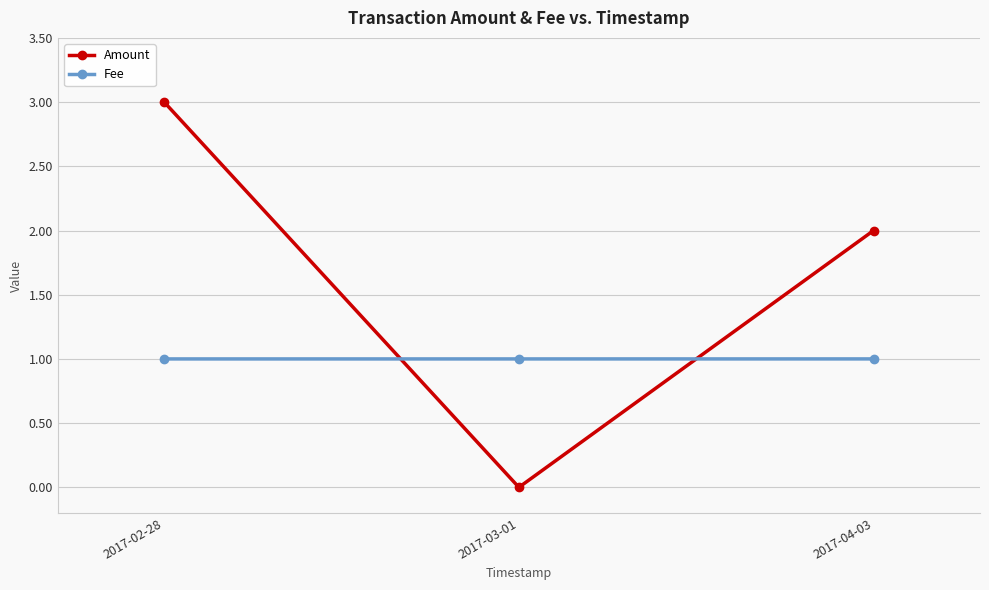

Where does the Amount series first go above 2?

2017-02-28